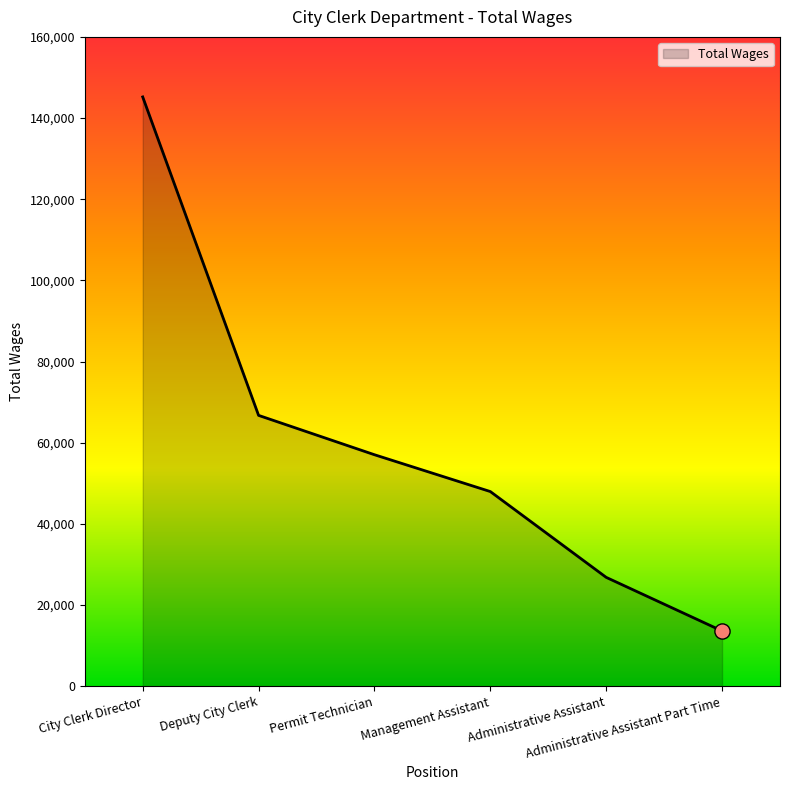

Approximately how many times larger is the value at Permit Technician compared to Deputy City Clerk?

0.9